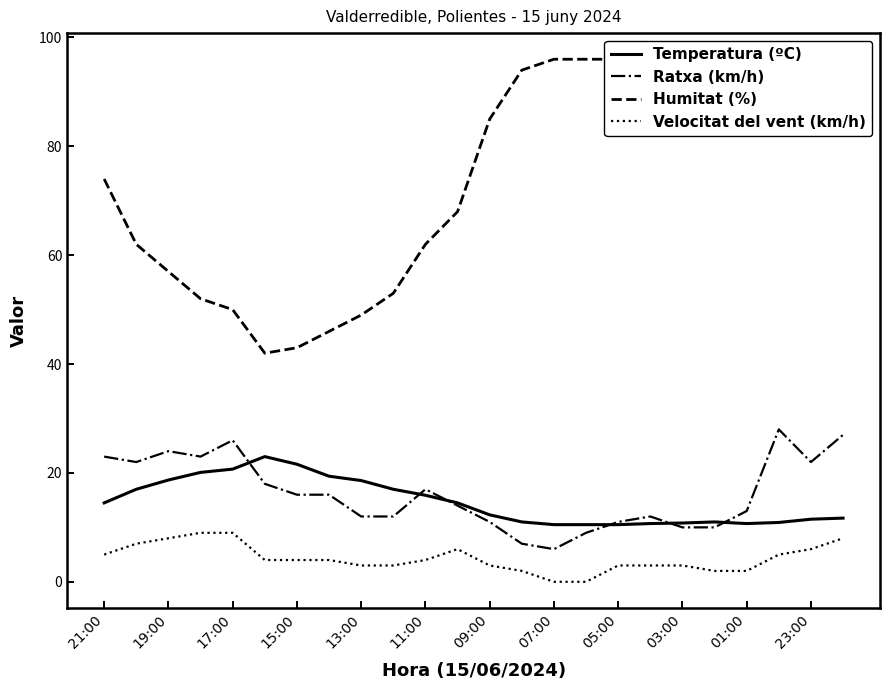

True or false: Ratxa (km/h) and Velocitat del vent (km/h) intersect in this chart.

False